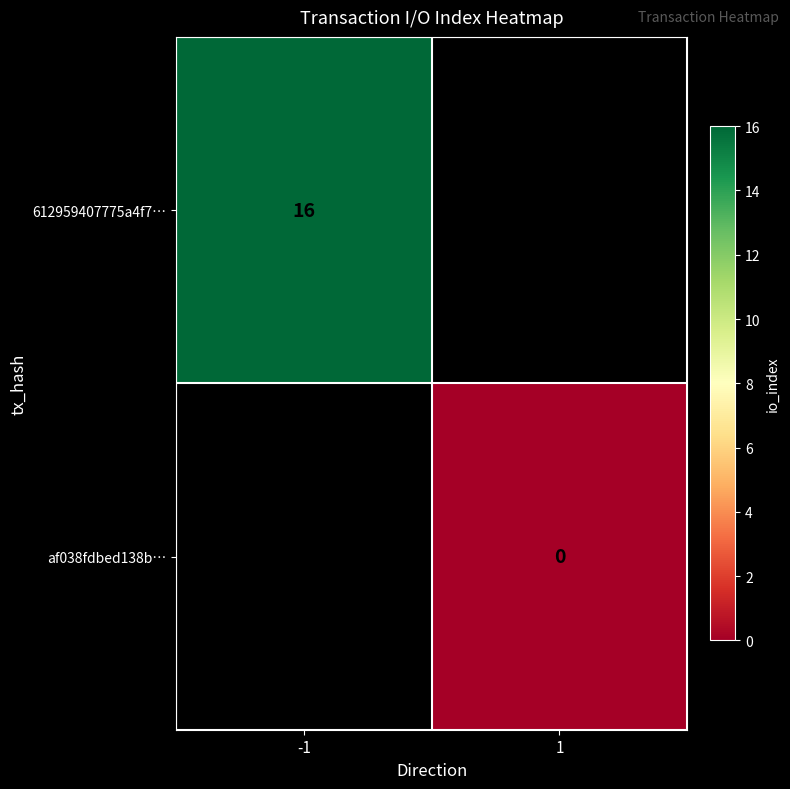

At how many categories does at least one series exceed 5?

1